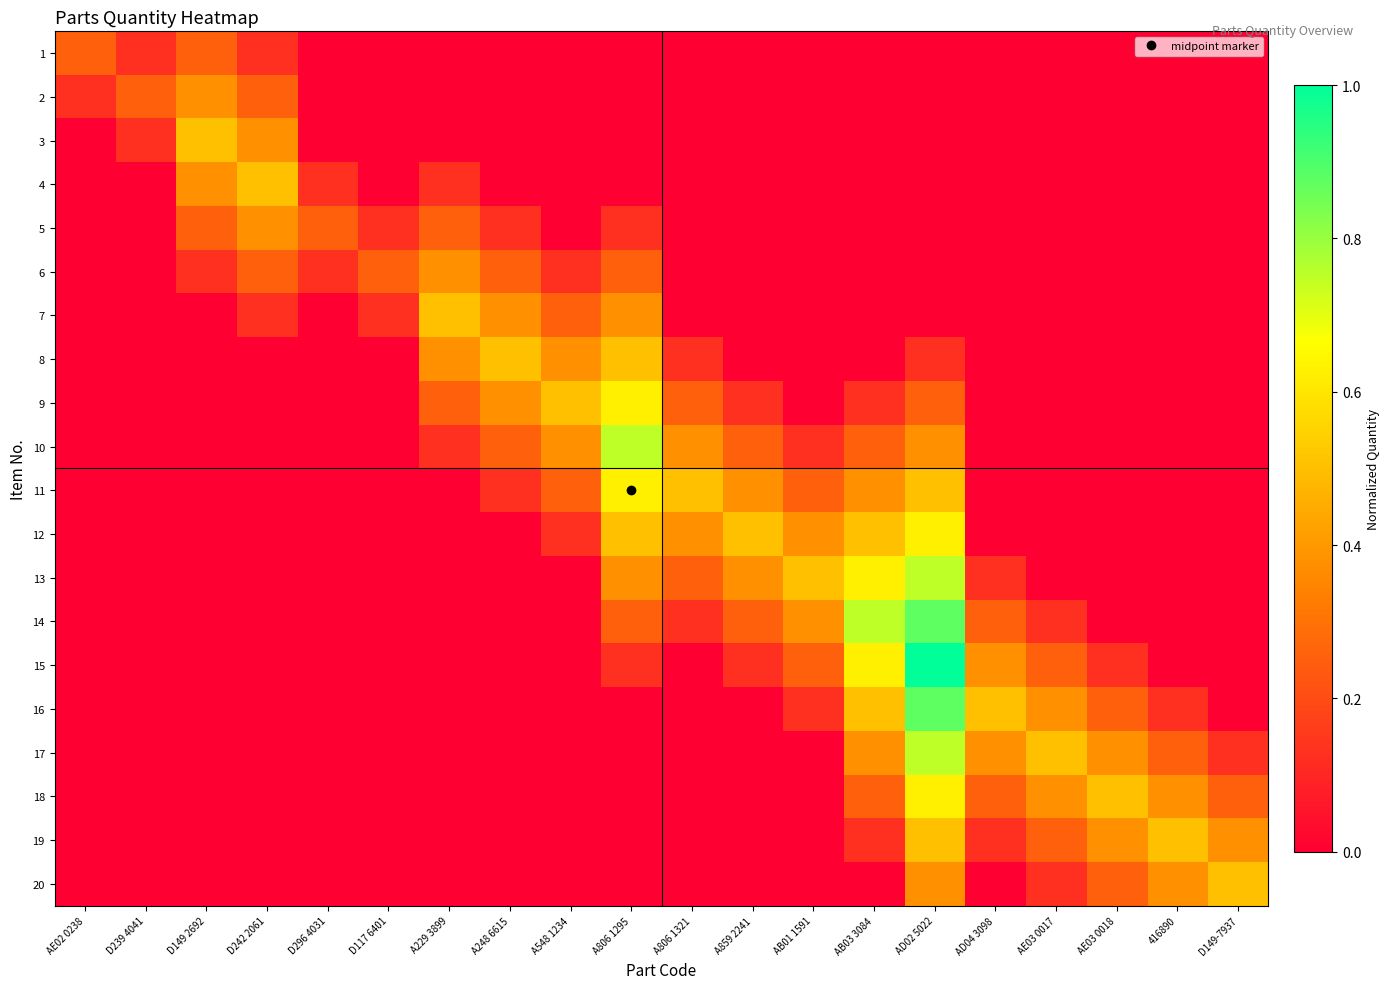

Between A548 1234 and D296 4031, which is larger?

A548 1234